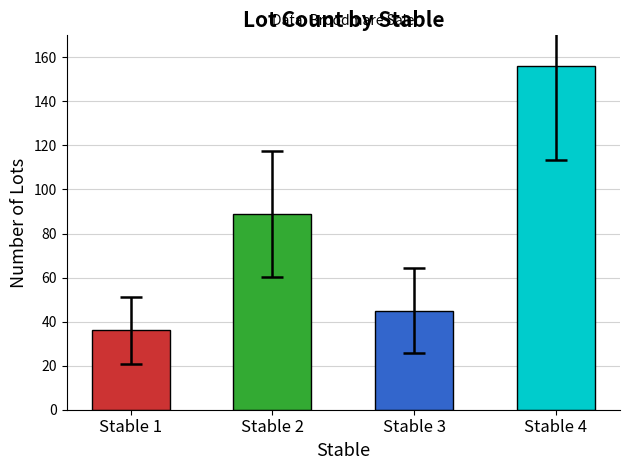

Does the chart contain stacked bars?

No